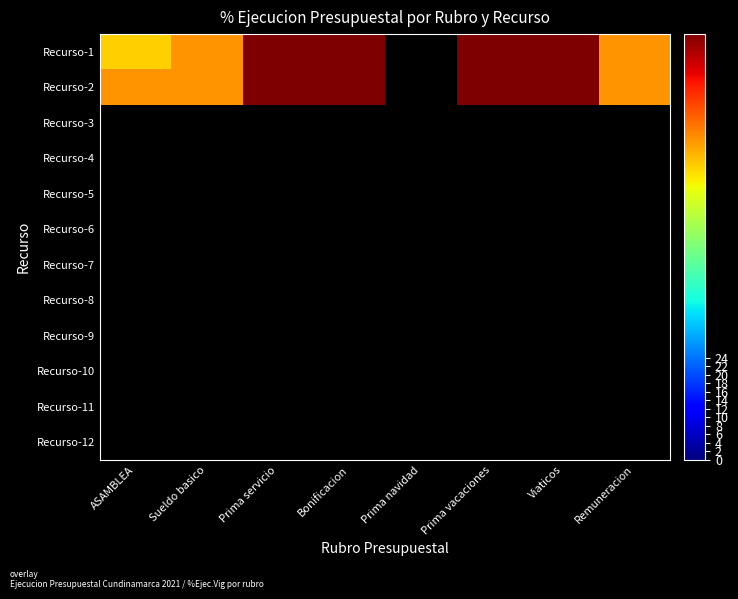

At Viaticos, list the series in order from largest to smallest.

Recurso-1, Recurso-2, Recurso-3, Recurso-4, Recurso-5, Recurso-6, Recurso-7, Recurso-8, Recurso-9, Recurso-10, Recurso-11, Recurso-12